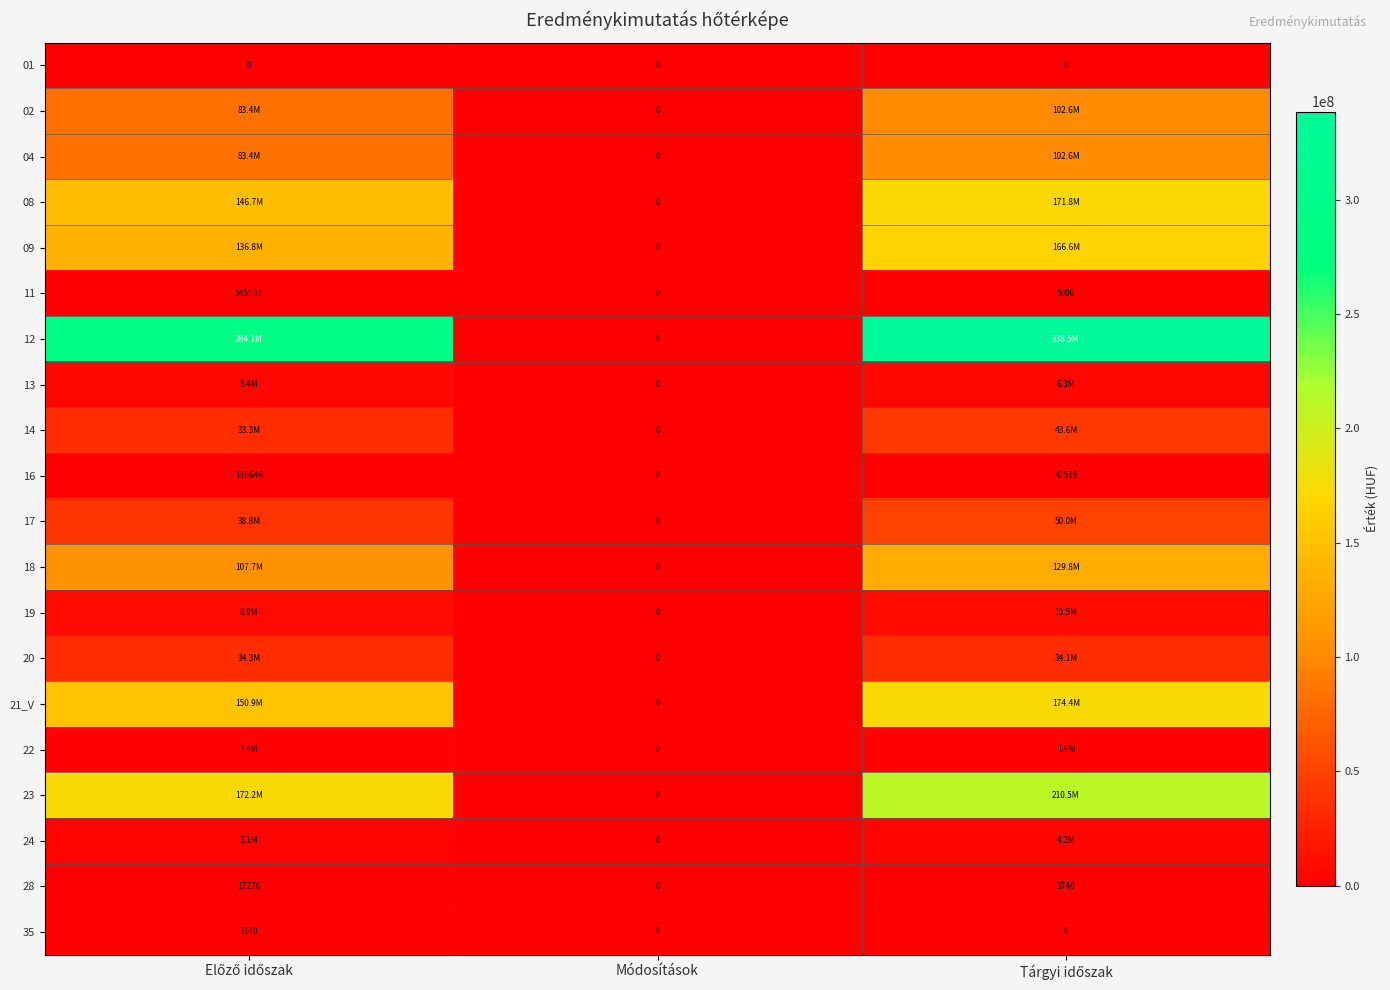

At how many categories does at least one series exceed 311282031?

1